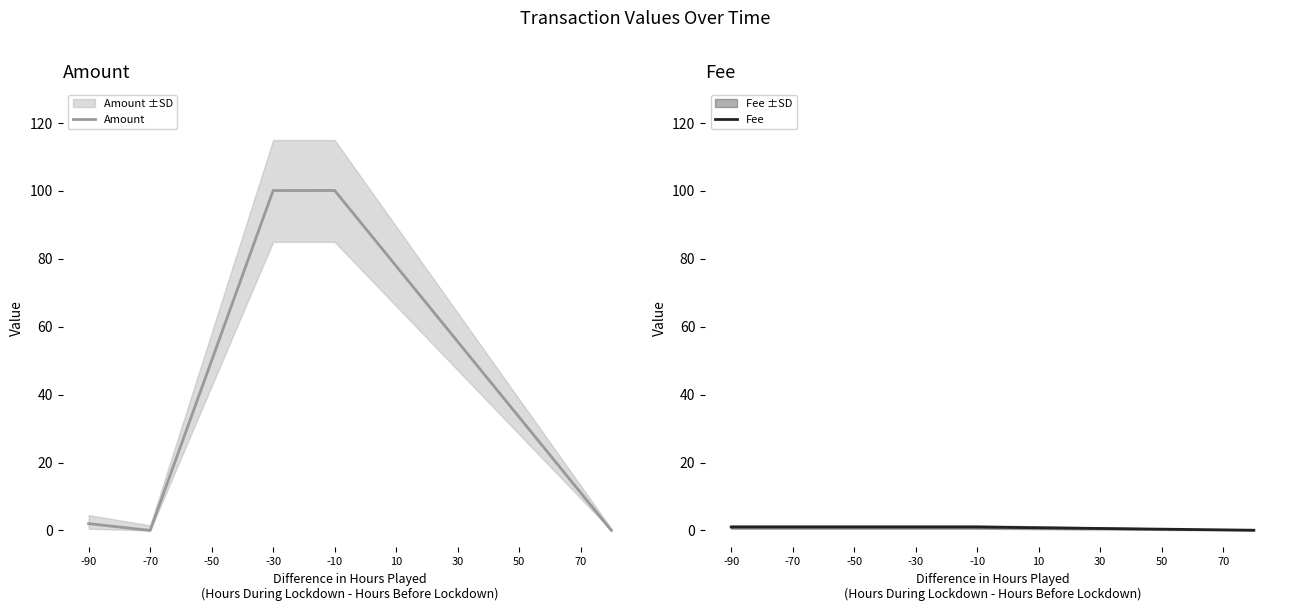

Is the value of Fee at -10 greater than the value of Amount at -50?

No